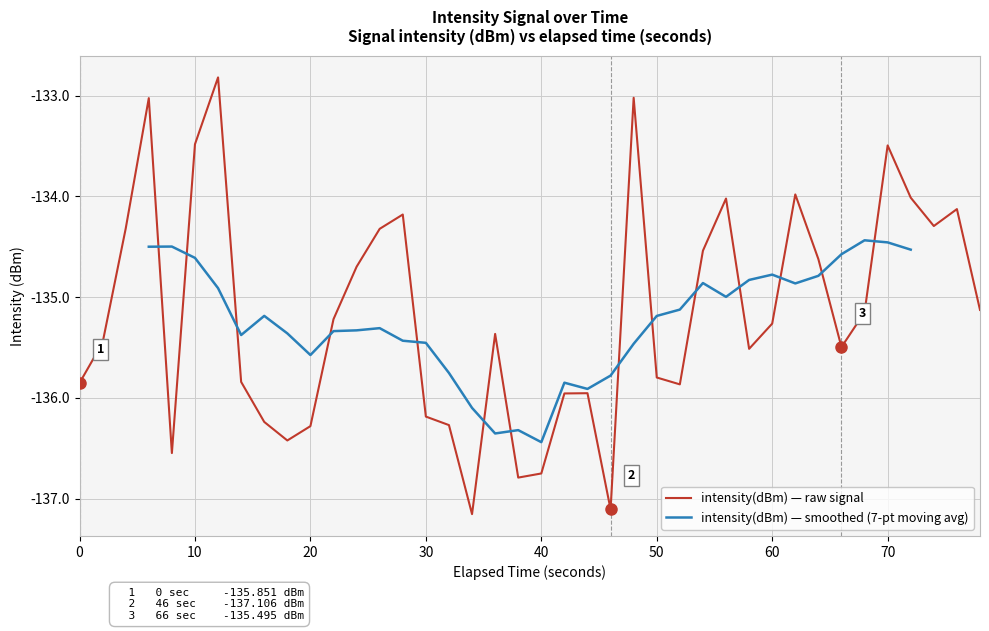

Reading left to right, list all the values displayed in this chart.

-135.9	-135.5	-134.3	-133.0	-136.5	-133.5	-132.8	-135.8	-136.2	-136.4	-136.3	-135.2	-134.7	-134.3	-134.2	-136.2	-136.3	-137.2	-135.4	-136.8	-136.7	-136.0	-136.0	-137.1	-133.0	-135.8	-135.9	-134.5	-134.0	-135.5	-135.3	-134.0	-134.6	-135.5	-135.2	-133.5	-134.0	-134.3	-134.1	-135.1